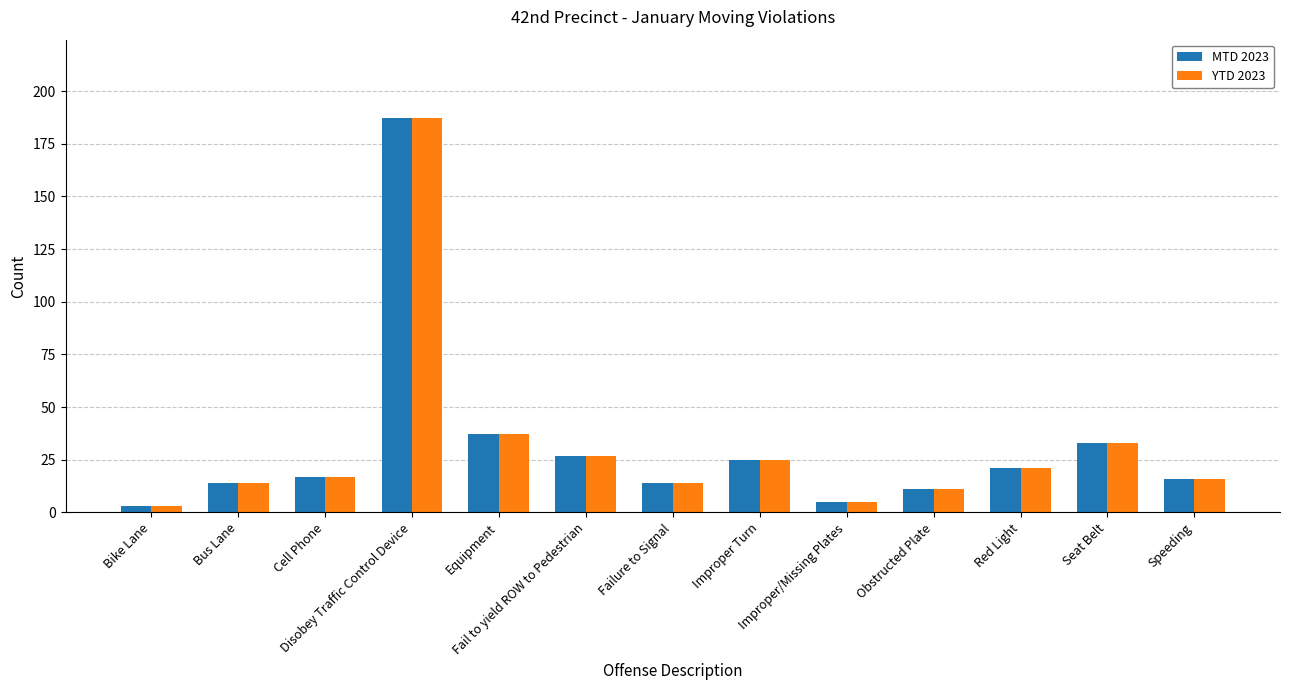

What is the maximum value shown in the chart?

187